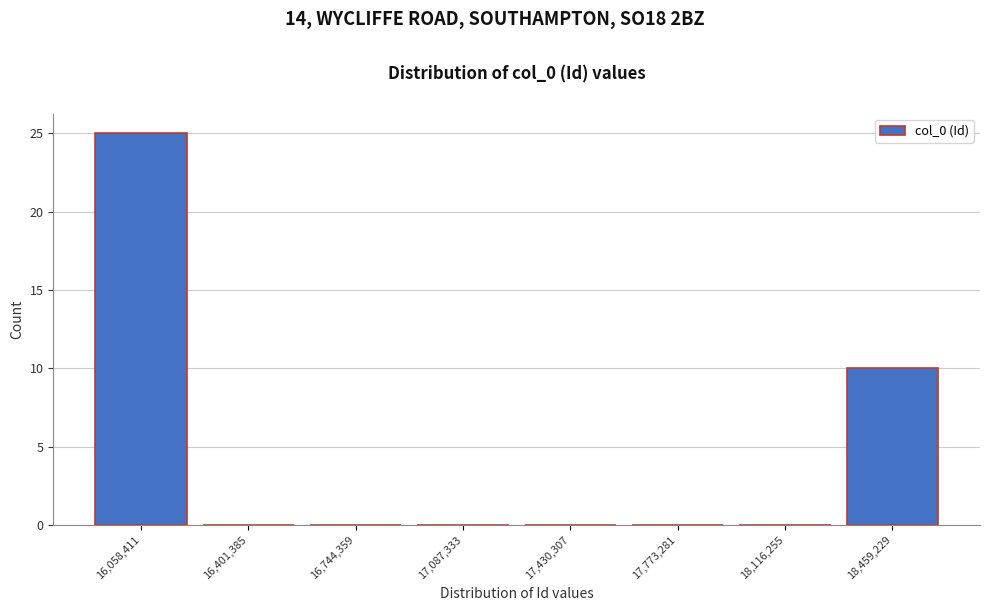

Reading left to right, transcribe this chart: for each bar, give the range it covers on the x-axis and its height. Neither the bar edges nor the heights are printed on the chart, so give them approximately, as read against the axes.

15900000 to 16250000: 25
16250000 to 16550000: 0
16550000 to 16900000: 0
16900000 to 17250000: 0
17250000 to 17600000: 0
17600000 to 17950000: 0
17950000 to 18300000: 0
18300000 to 18650000: 10